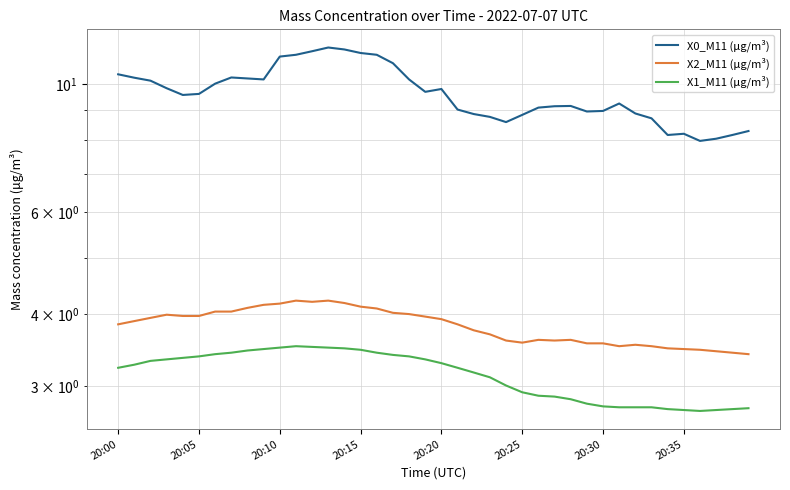

True or false: X2_M11 (μg/m³) and X0_M11 (μg/m³) intersect in this chart.

False